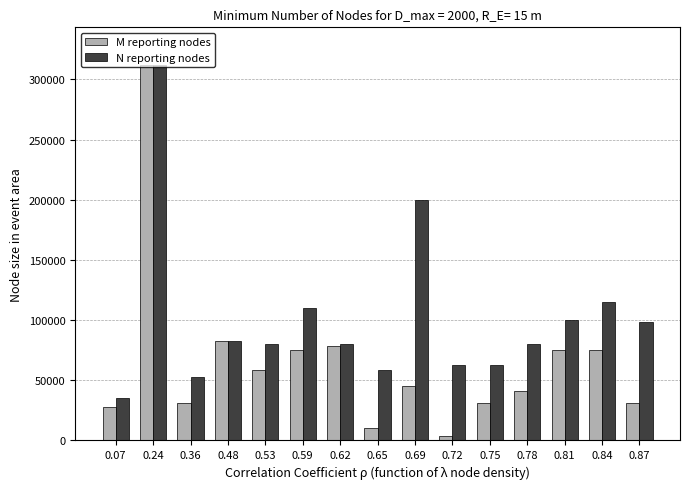

Reading left to right, extract all data points from this chart.

M reporting nodes: 27783	312000	31500	82992	58500	75000	78750	10000	45000	3675	31500	41250	75000	75000	31500
N reporting nodes: 35000	312000	52500	82992	80000	110000	80000	58500	200000	63000	63000	80000	100000	115000	98000